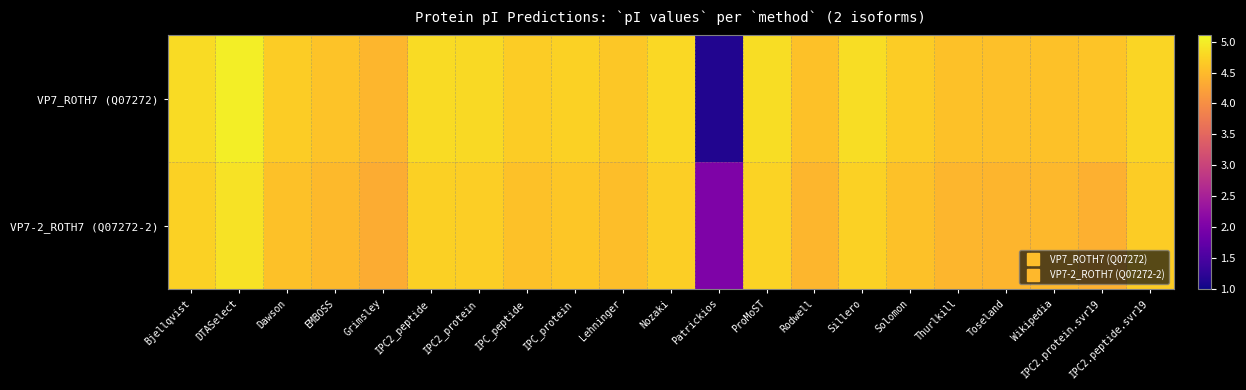

Reading left to right, list all the values displayed in this chart.

VP7_ROTH7 (Q07272): Bjellqvist=4.8	DTASelect=5.0	Dawson=4.7	EMBOSS=4.6	Grimsley=4.5	IPC2_peptide=4.8	IPC2_protein=4.8	IPC_peptide=4.7	IPC_protein=4.7	Lehninger=4.6	Nozaki=4.8	Patrickios=1.1	ProMoST=4.8	Rodwell=4.6	Sillero=4.8	Solomon=4.7	Thurlkill=4.6	Toseland=4.5	Wikipedia=4.6	IPC2.protein.svr19=4.6	IPC2.peptide.svr19=4.8
VP7-2_ROTH7 (Q07272-2): Bjellqvist=4.7	DTASelect=4.9	Dawson=4.6	EMBOSS=4.5	Grimsley=4.3	IPC2_peptide=4.7	IPC2_protein=4.7	IPC_peptide=4.6	IPC_protein=4.6	Lehninger=4.5	Nozaki=4.7	Patrickios=2.0	ProMoST=4.7	Rodwell=4.4	Sillero=4.7	Solomon=4.6	Thurlkill=4.5	Toseland=4.4	Wikipedia=4.5	IPC2.protein.svr19=4.4	IPC2.peptide.svr19=4.7